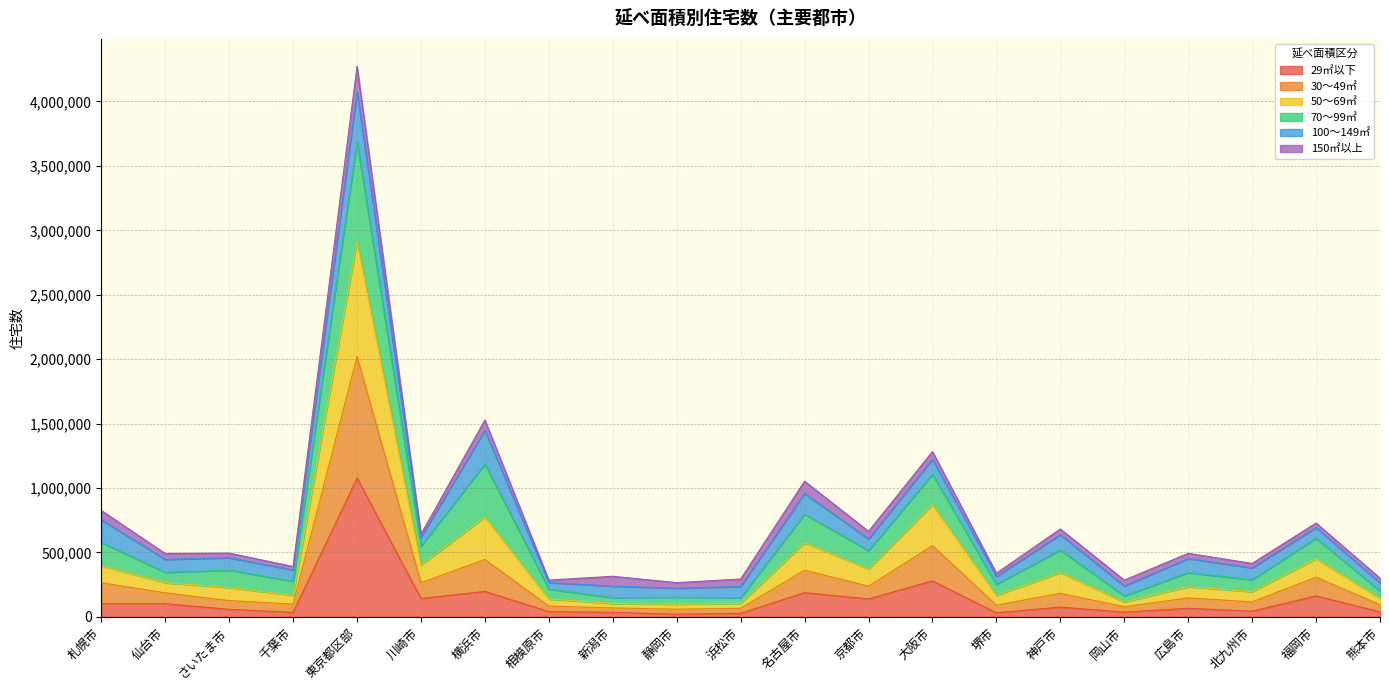

What is the total value across all series at 東京都区部?

4271800